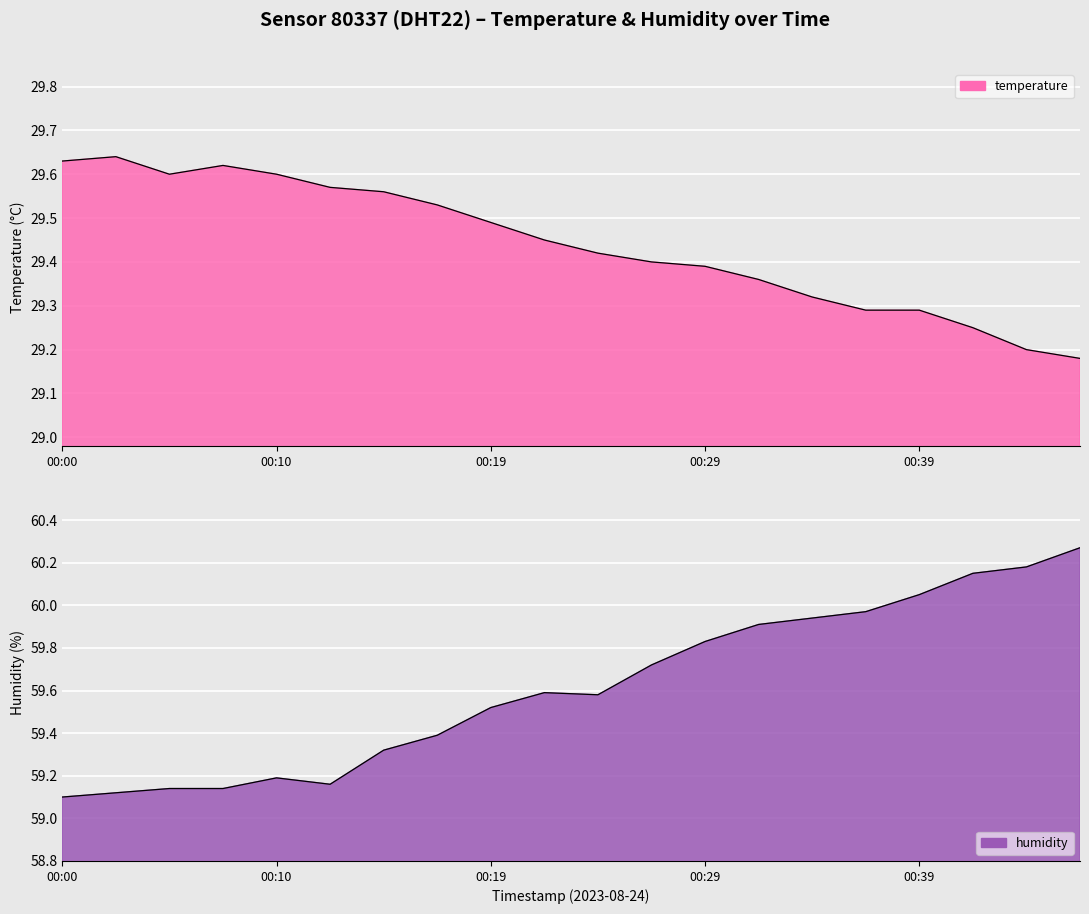

Which category has the lowest value across all series?

00:46